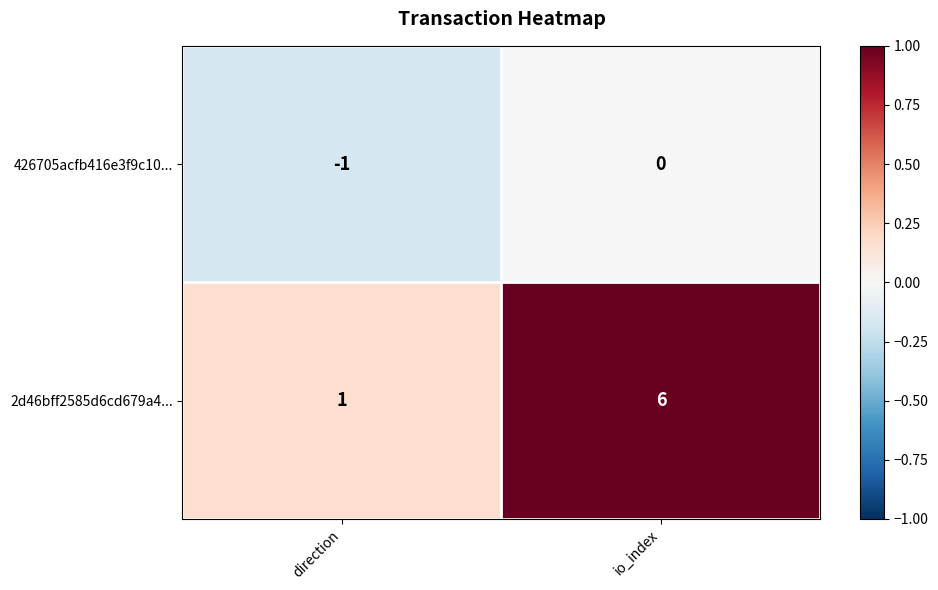

Reading right to left, list all the values displayed in this chart.

426705acfb416e3f9c10...: io_index=0	direction=-1
2d46bff2585d6cd679a4...: io_index=6	direction=1